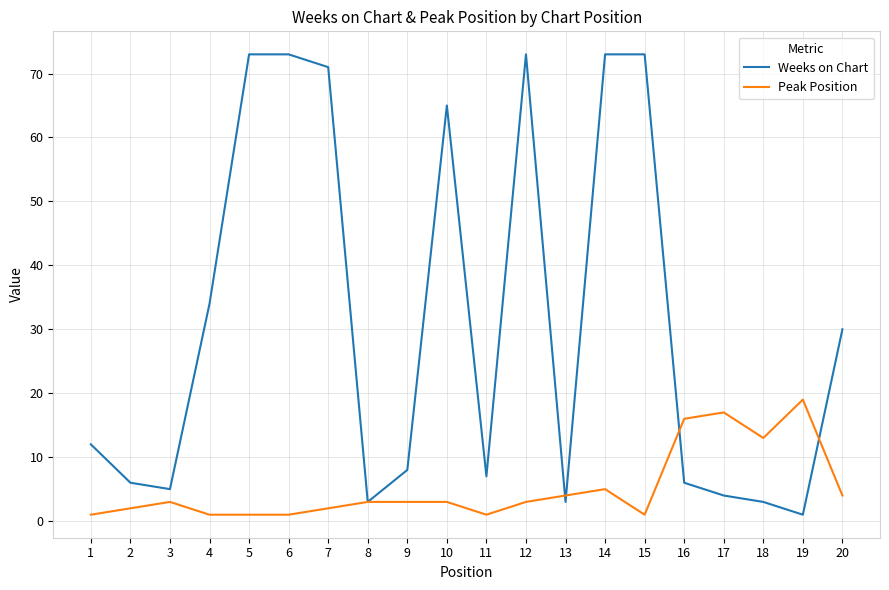

What is the sum of all Weeks on Chart values?

623